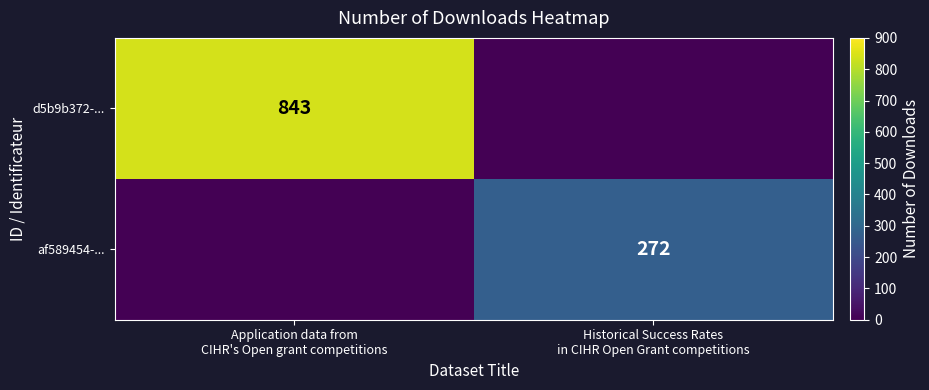

Between Historical Success Rates
in CIHR Open Grant competitions and Application data from
CIHR's Open grant competitions, which is larger?

Application data from
CIHR's Open grant competitions